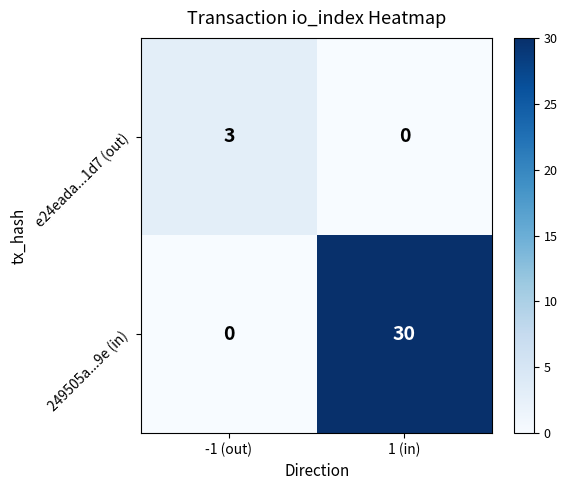

Is it true that 249505a...9e (in) equals 30 at 1 (in)?

True